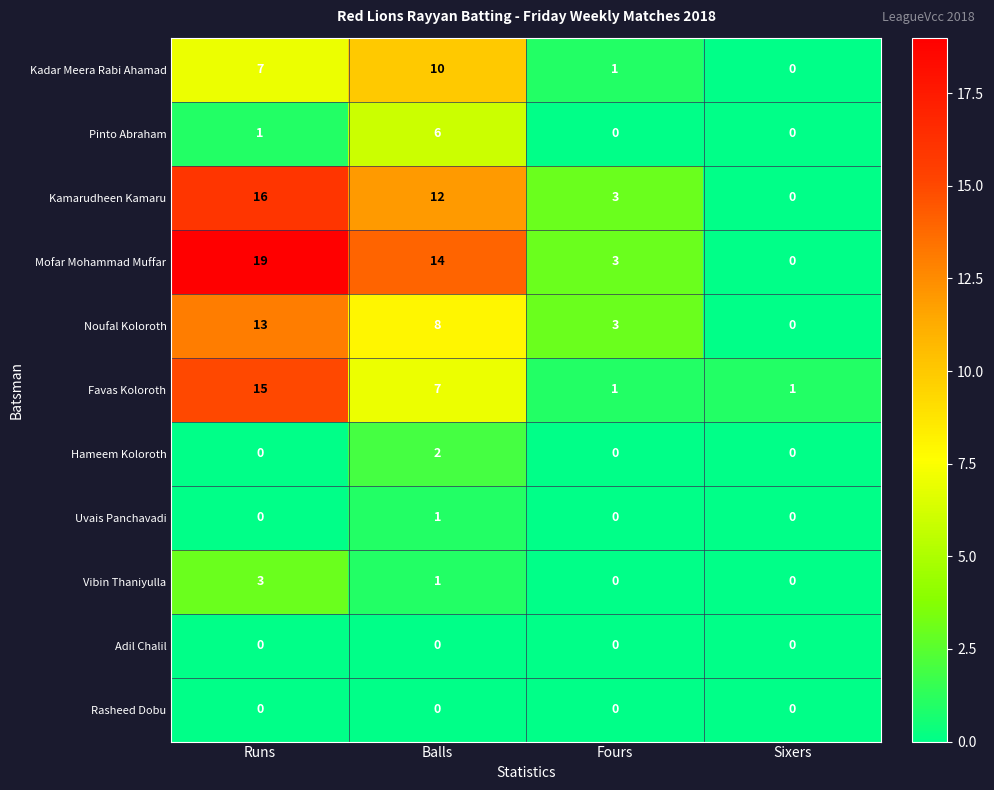

At which category is the sum across all series the highest?

Runs